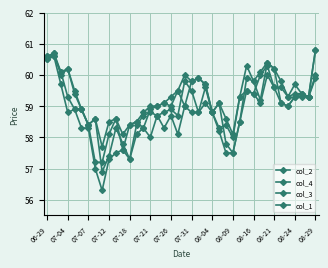

How many data points in col_1 are less than 59?

20